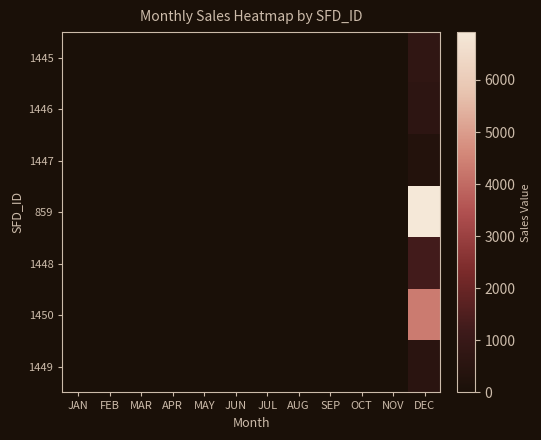

At which category is the sum across all series the highest?

DEC